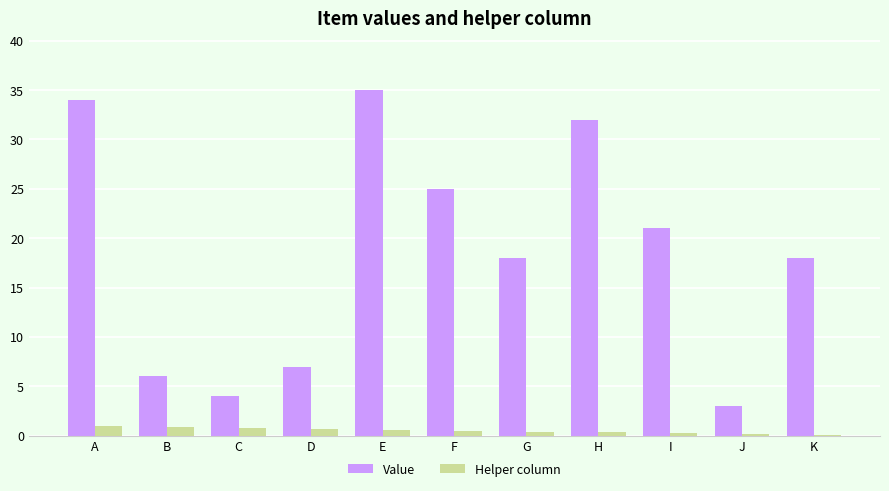

What is the average value of the Value series?

18.5